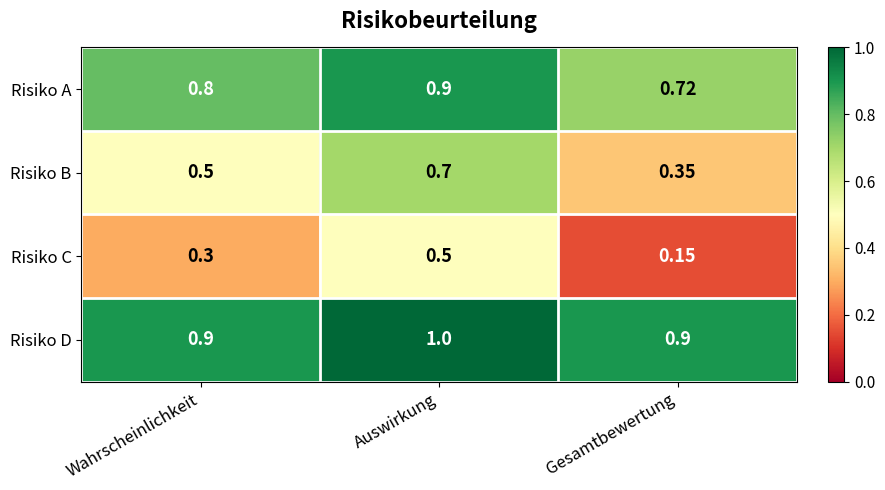

Which category has the lowest value across all series?

Gesamtbewertung